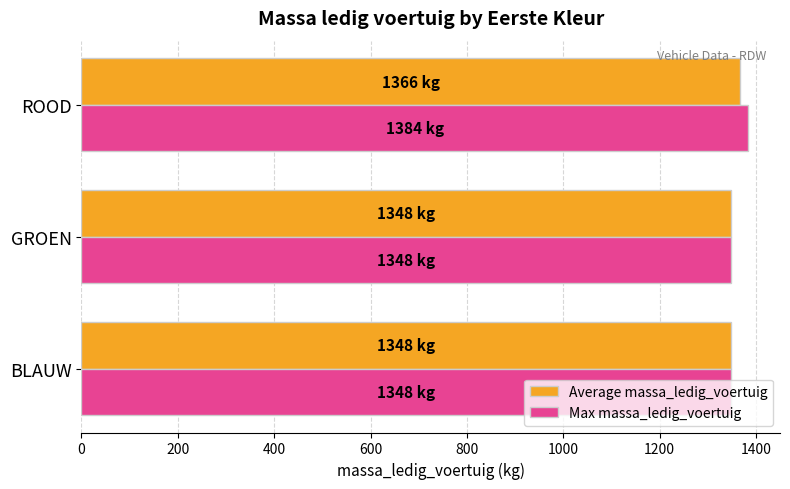

What is the average value of the Max massa_ledig_voertuig series?

1360